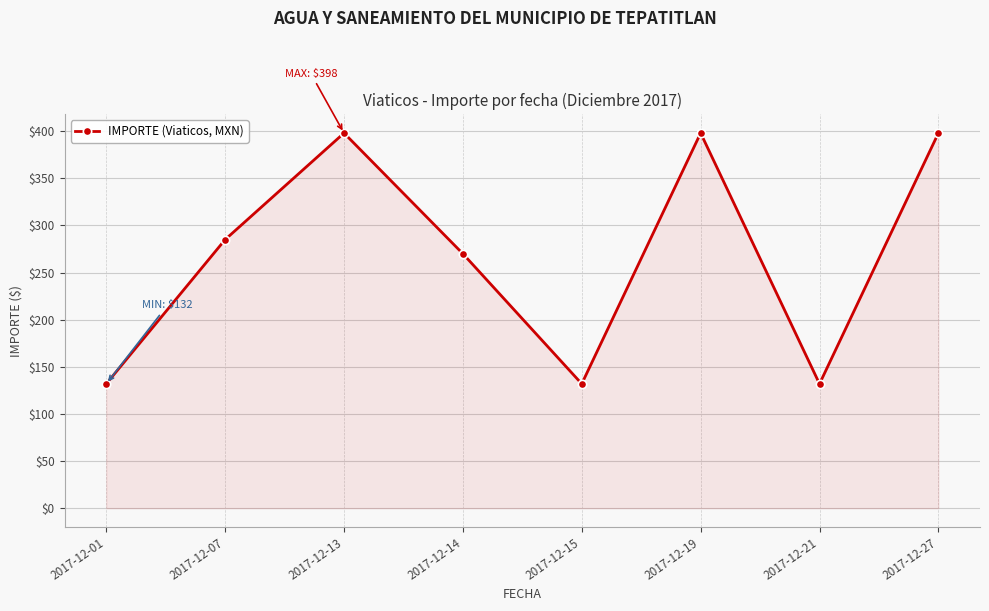

What is the sum of all values?

2145